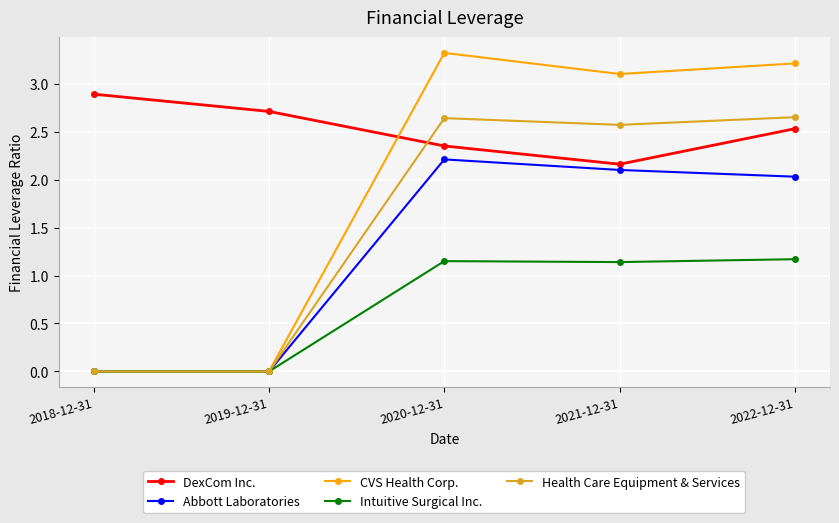

Count the Health Care Equipment & Services values in the range 0 to 2.

2